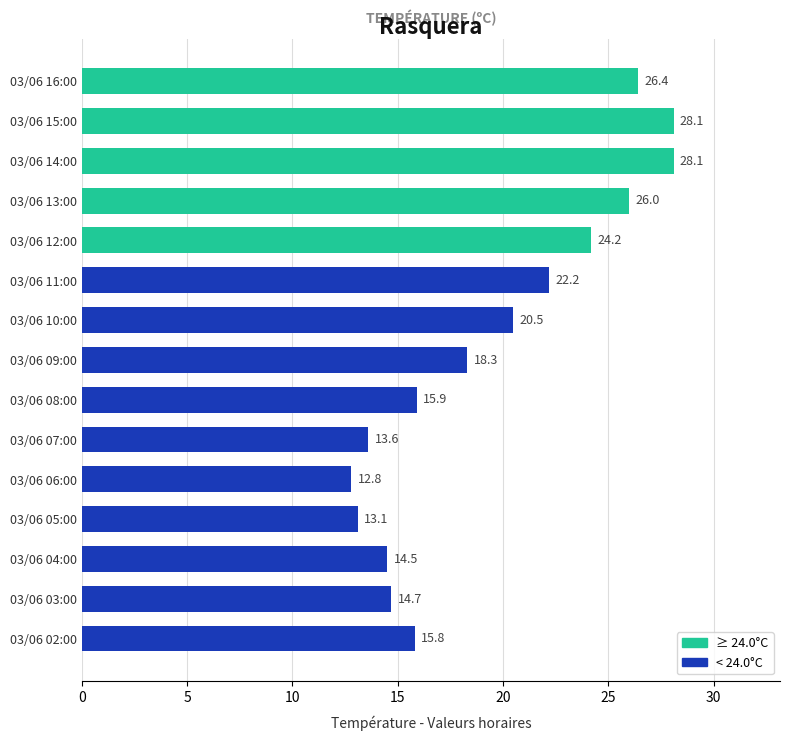

What is the ratio of the value at 03/06 03:00 to the value at 03/06 02:00?

0.9